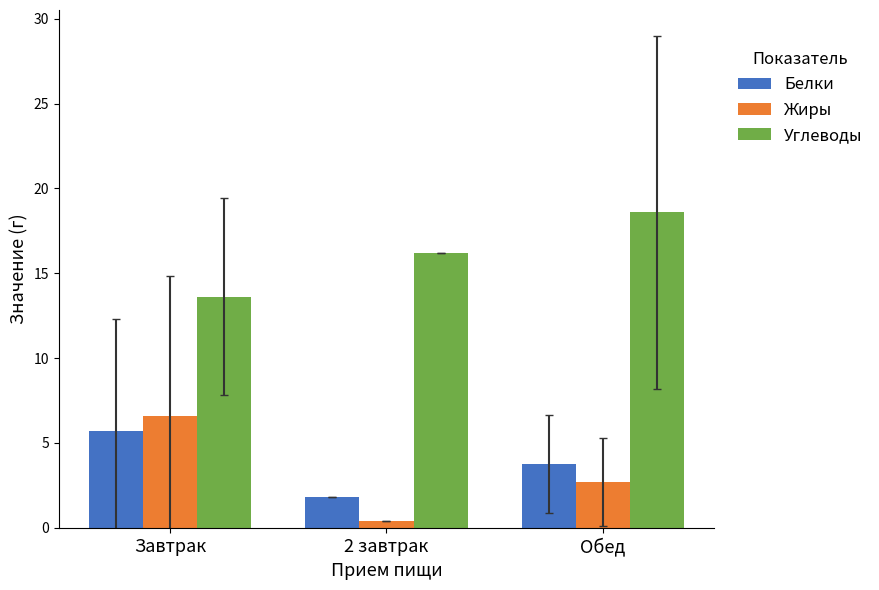

What is the average value of the Жиры series?

3.2